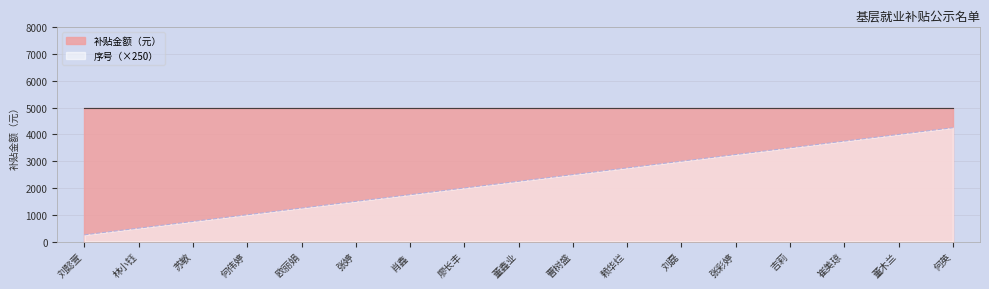

True or false: the data has more than 0 interior local peaks.

False